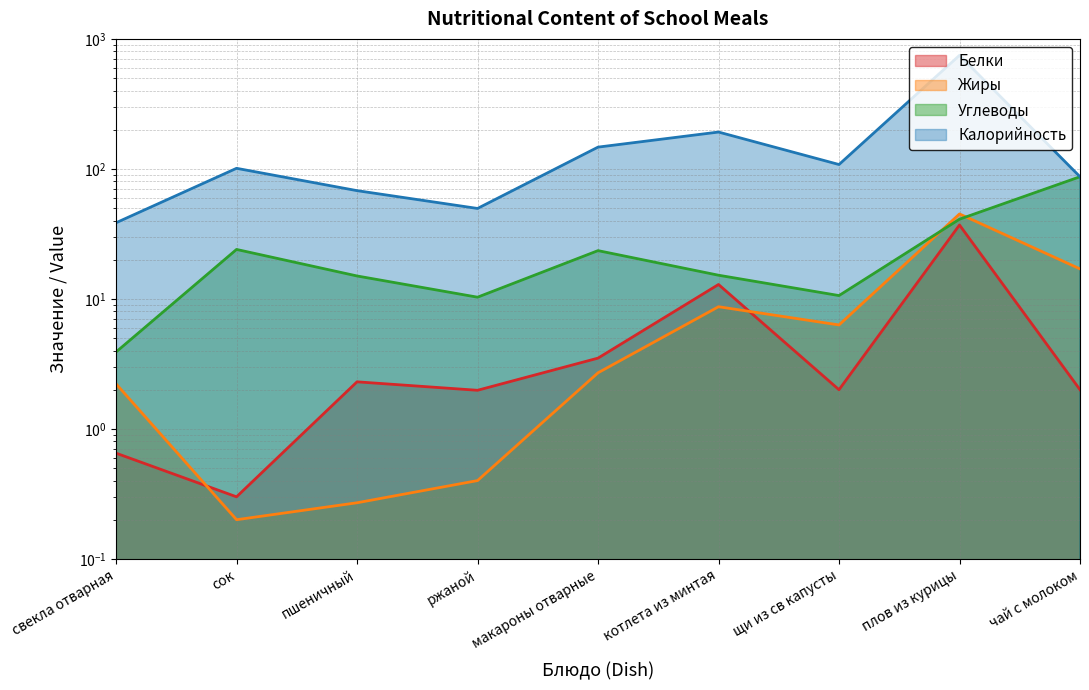

What is the sum of all Калорийность values?

1538.1